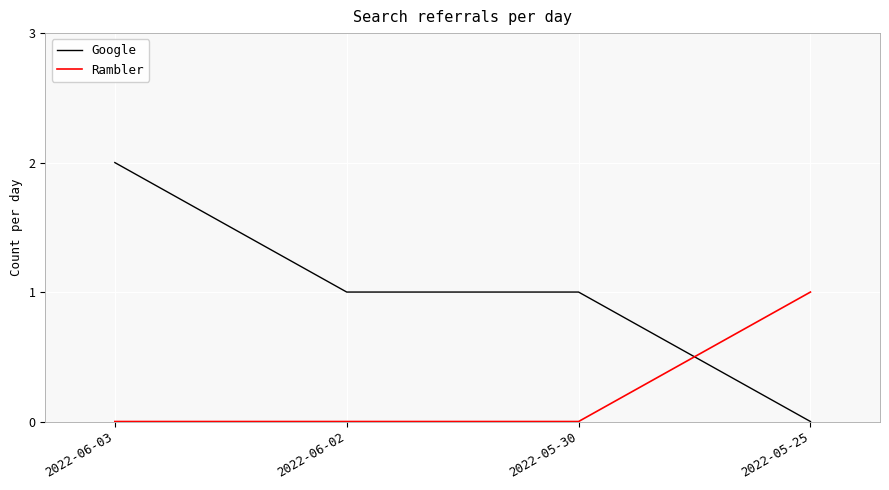

What is the maximum value for Rambler?

1